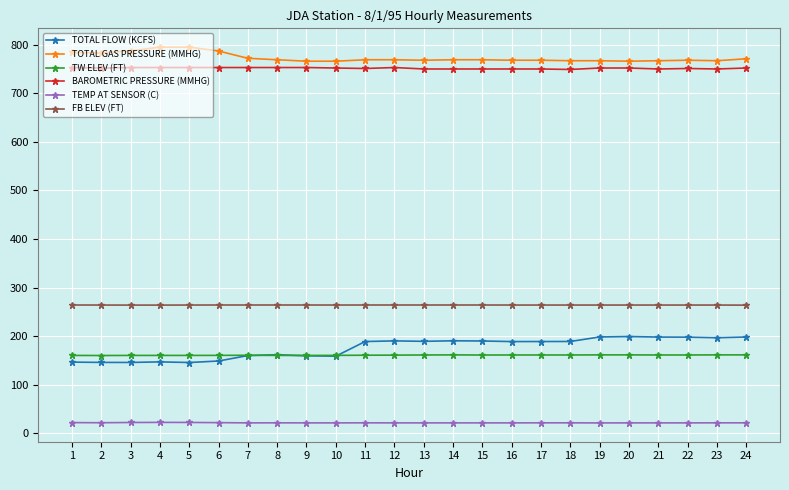

The value of TOTAL FLOW (KCFS) at 15 is 190.0. True or false?

True